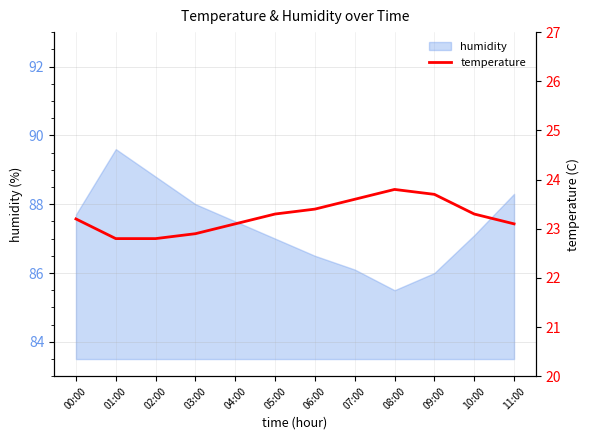

What position from the right is 00:00?

12